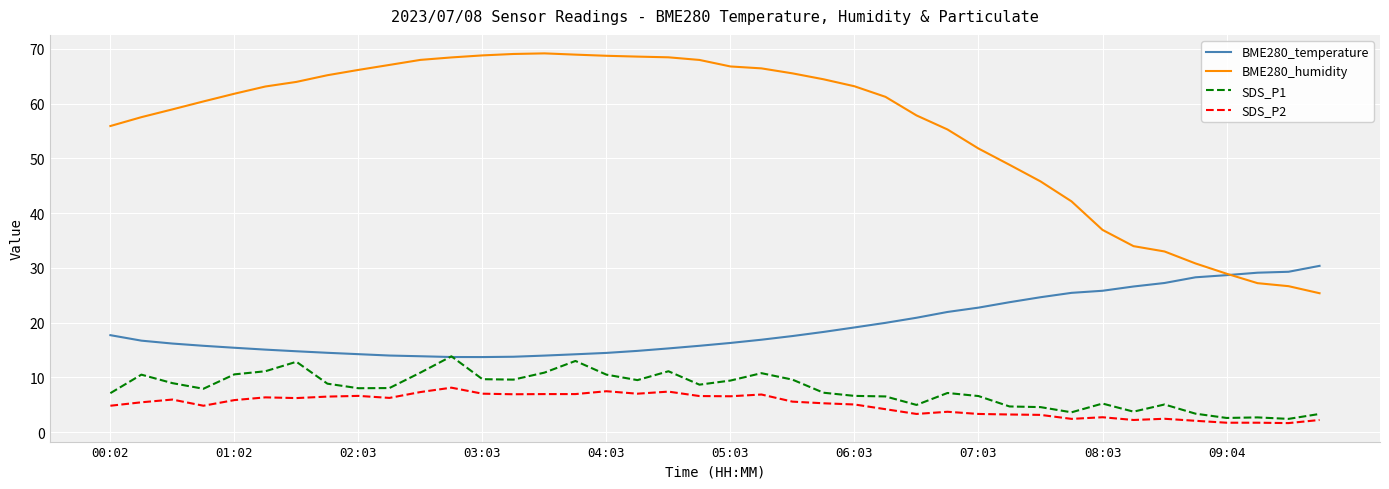

True or false: BME280_humidity and SDS_P1 cross at least once.

False